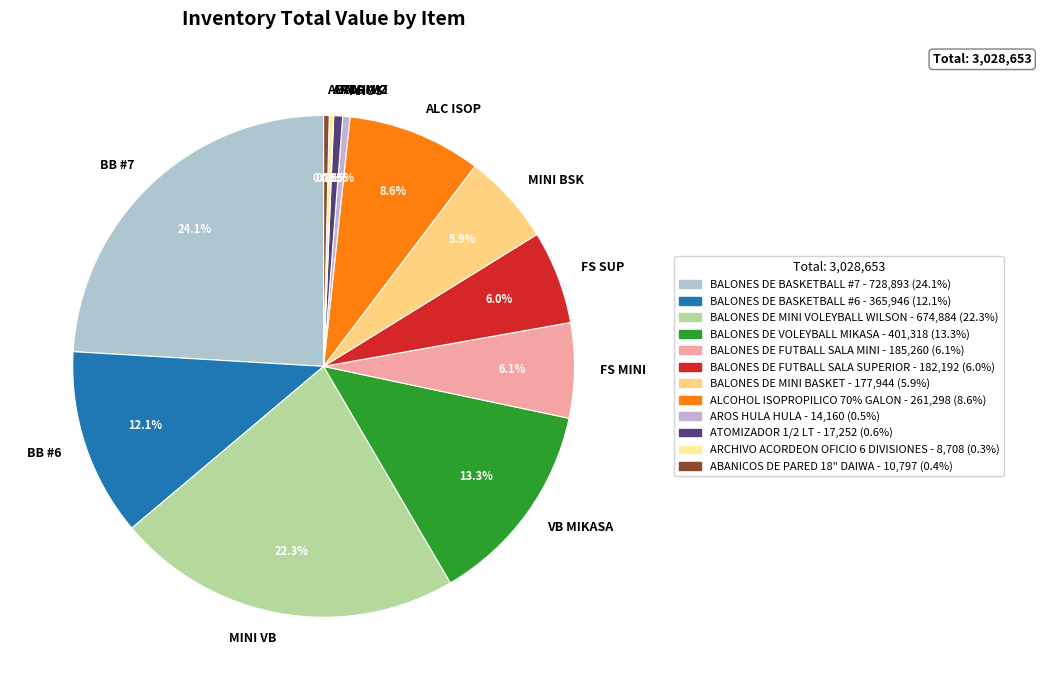

What is the largest slice in the pie chart?

BB #7